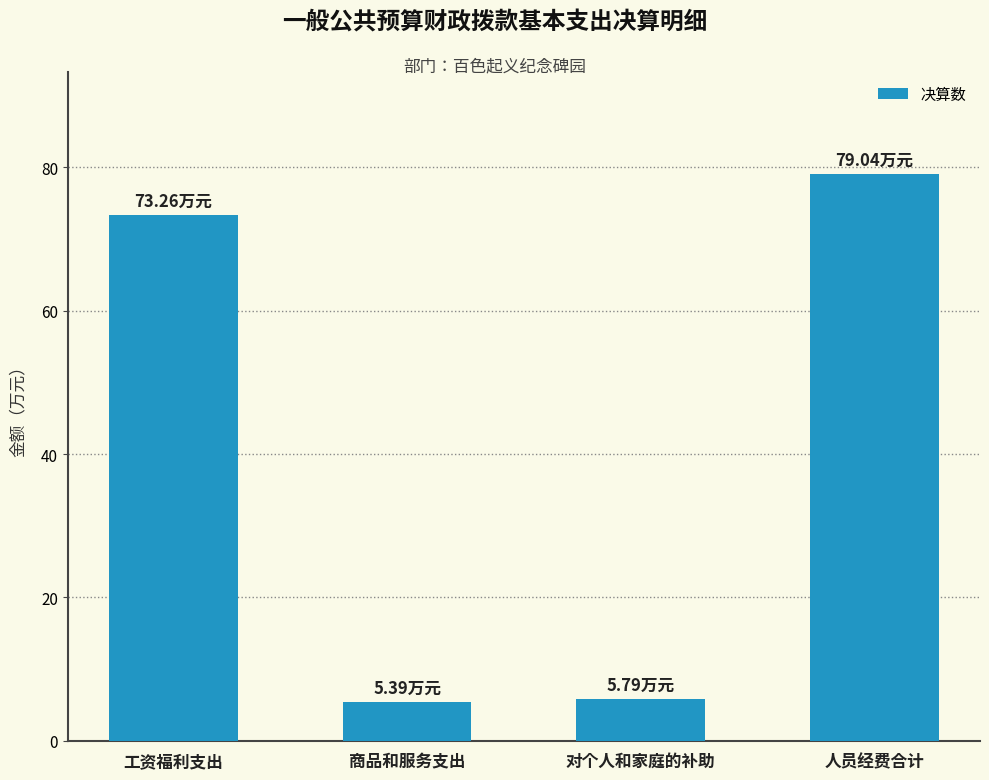

What is the change in value from 商品和服务支出 to 对个人和家庭的补助?

+0.4